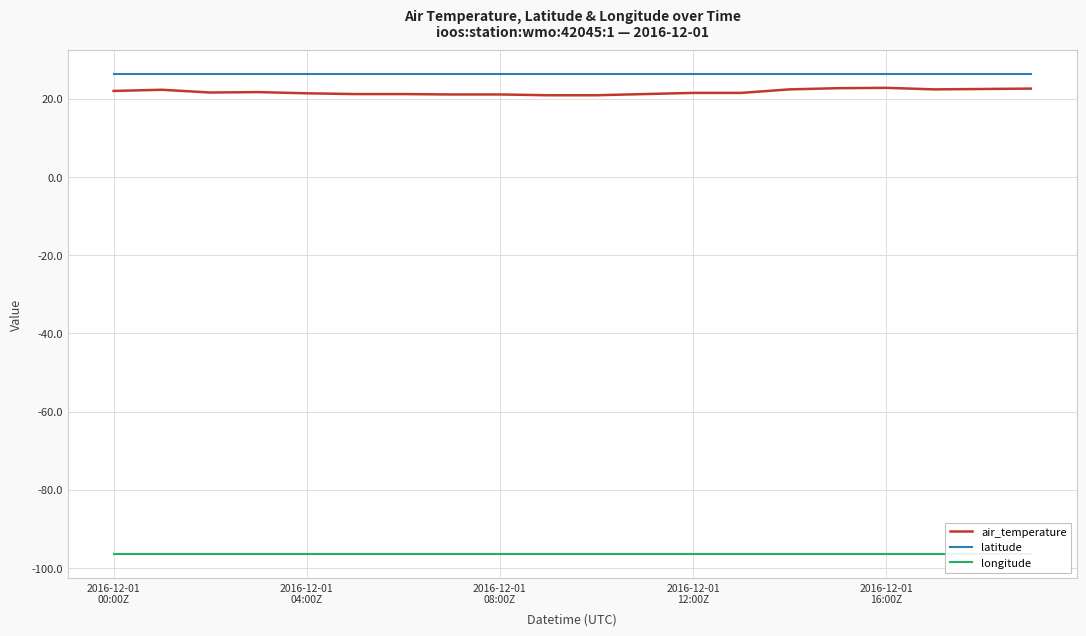

True or false: longitude and latitude intersect in this chart.

False